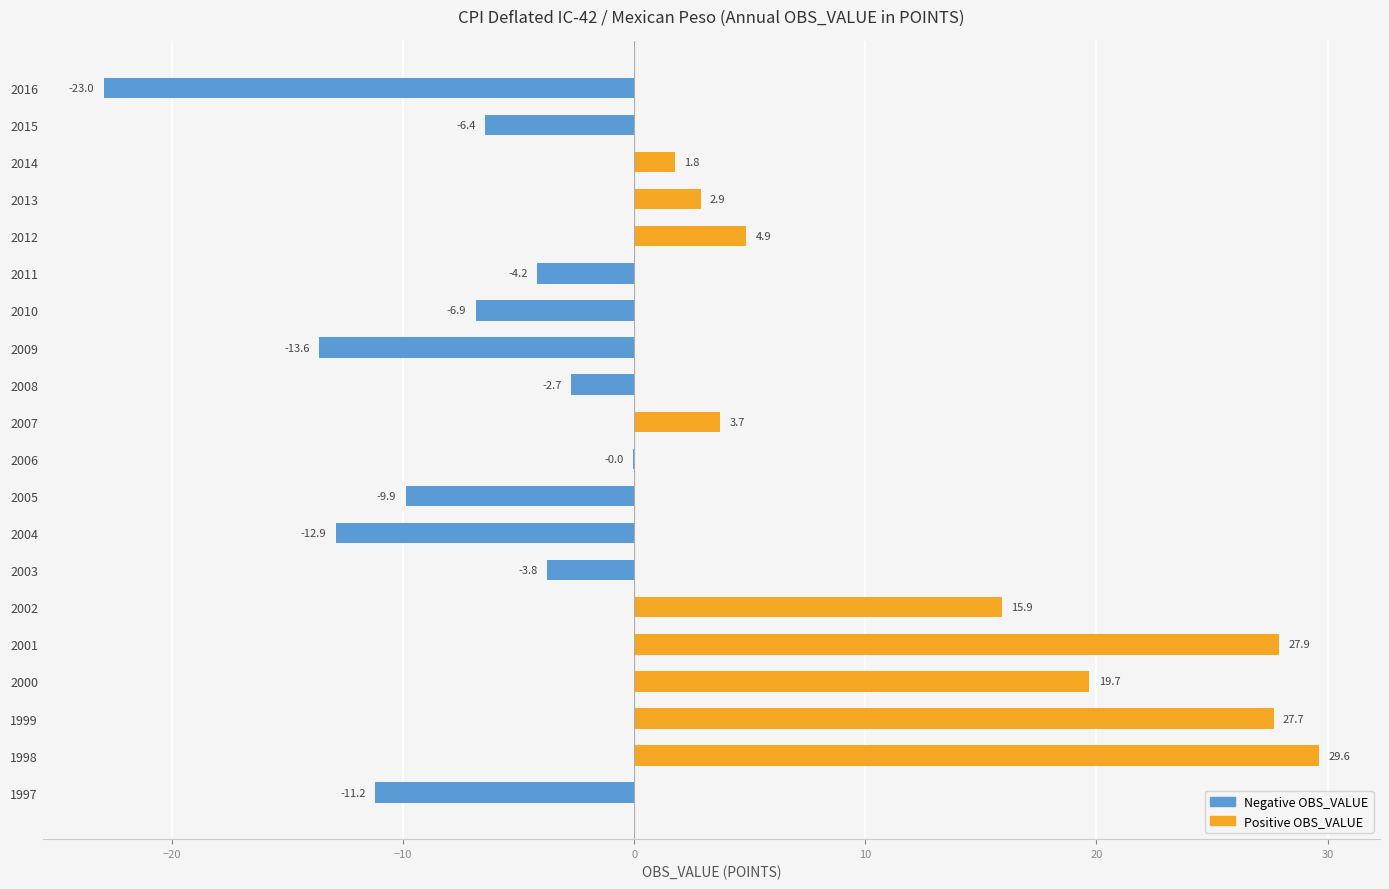

Where is the data nearest to the value 3?

2013